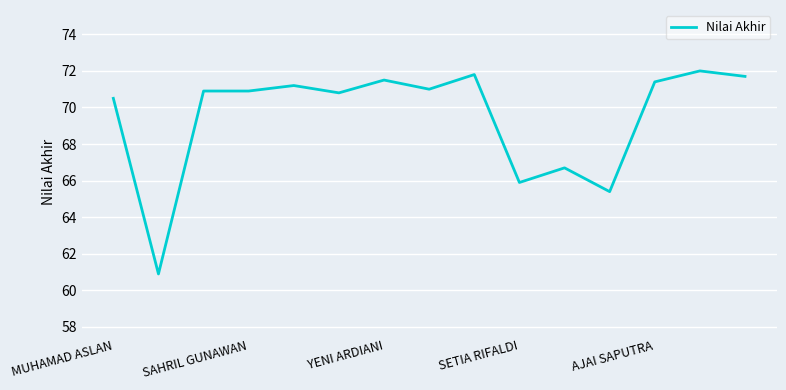

What is the difference between the maximum and minimum values?

11.1